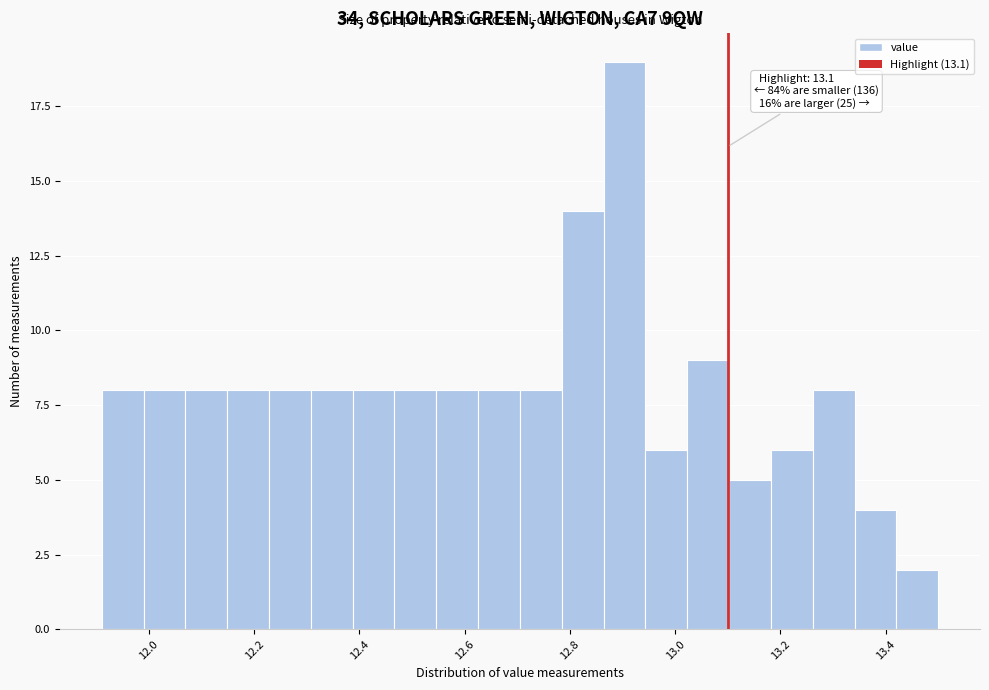

Around what value on the x-axis is the tallest bar? Give the approximate position of its centre, as read against the axis.

12.90